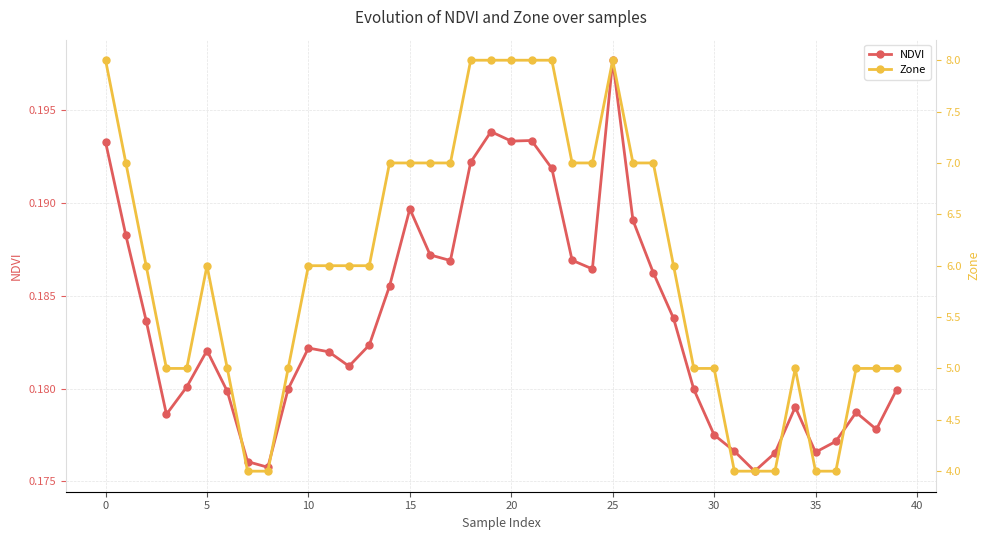

Rank the series by their maximum value, from highest to lowest.

Zone, NDVI